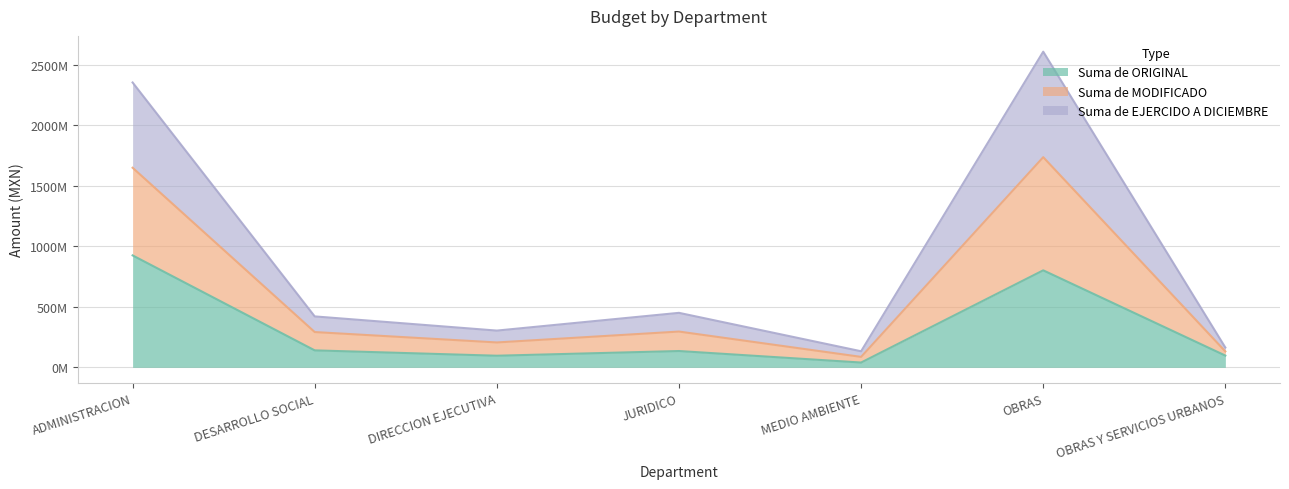

Rank the series at JURIDICO from highest to lowest value.

Suma de MODIFICADO, Suma de EJERCIDO A DICIEMBRE, Suma de ORIGINAL